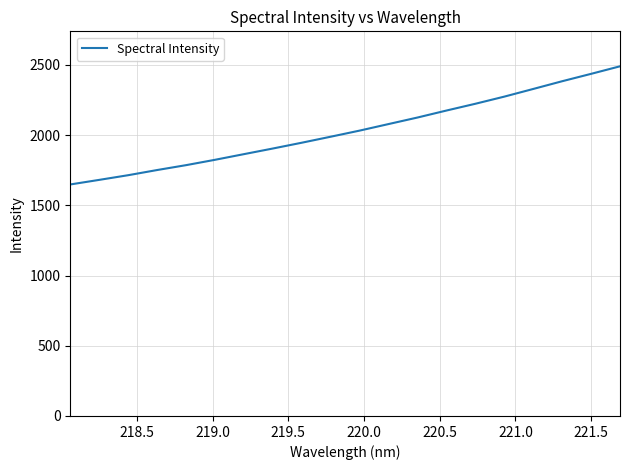

What is the minimum value shown in the chart?

1648.6